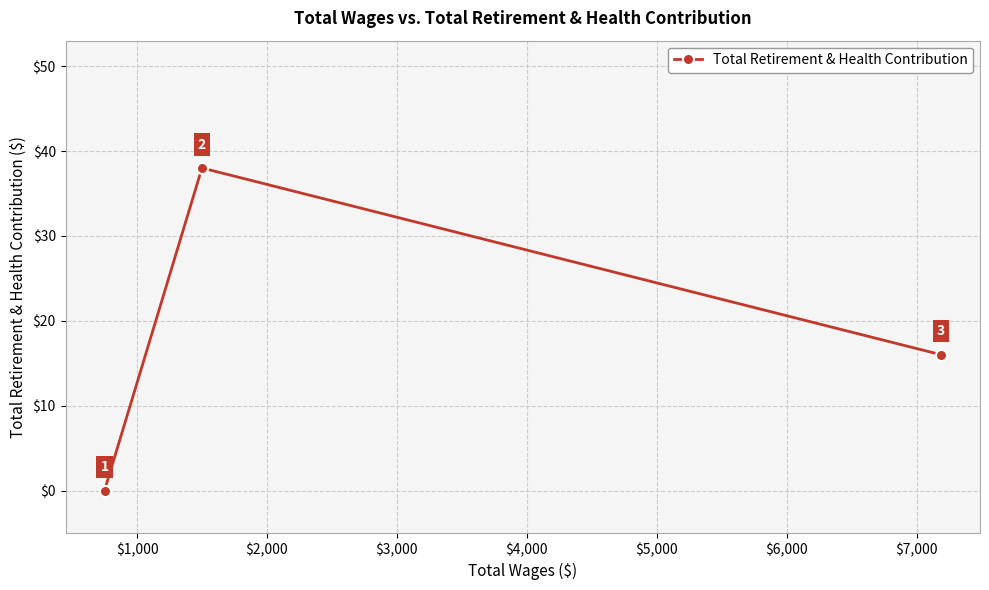

What is the value of the 3rd point from the left?

16